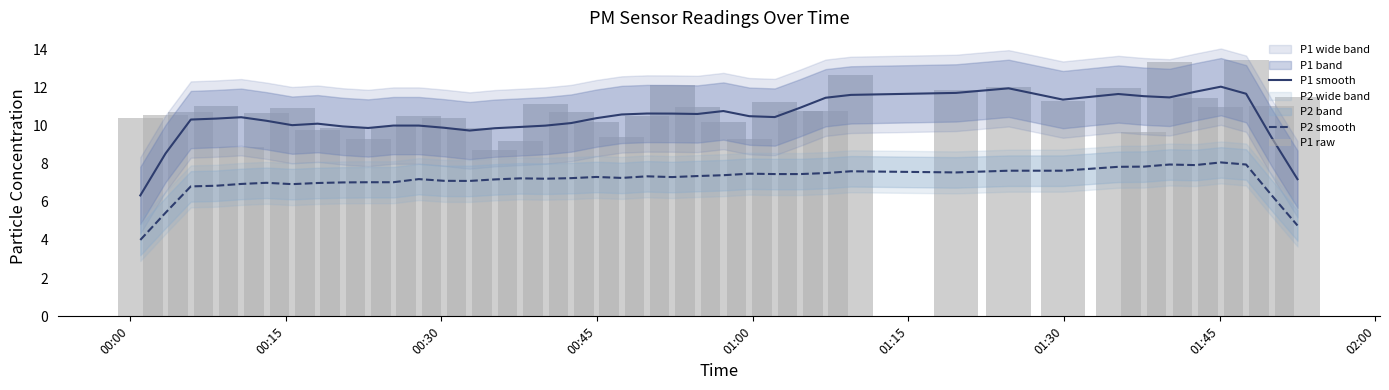

True or false: P2 smooth and P1 smooth intersect in this chart.

False